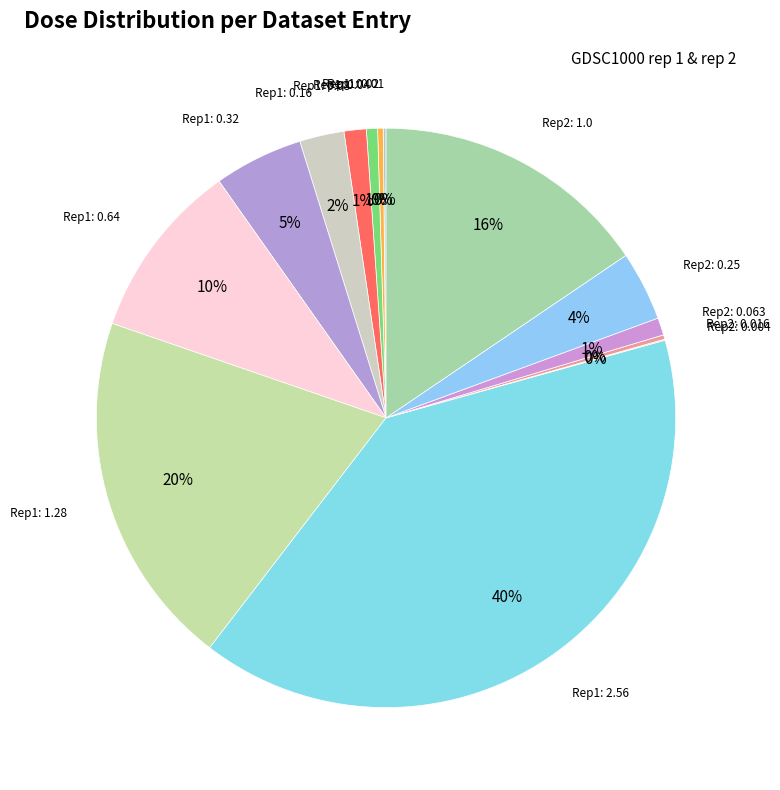

Rank the categories by value from highest to lowest.

GDSC1000 rep 1: 2.56, GDSC1000 rep 1: 1.28, GDSC1000 rep 2: 1.0, GDSC1000 rep 1: 0.64, GDSC1000 rep 1: 0.32, GDSC1000 rep 2: 0.25, GDSC1000 rep 1: 0.16, GDSC1000 rep 1: 0.08, GDSC1000 rep 2: 0.0625, GDSC1000 rep 1: 0.04, GDSC1000 rep 1: 0.02, GDSC1000 rep 2: 0.015625, GDSC1000 rep 1: 0.01, GDSC1000 rep 2: 0.00390625